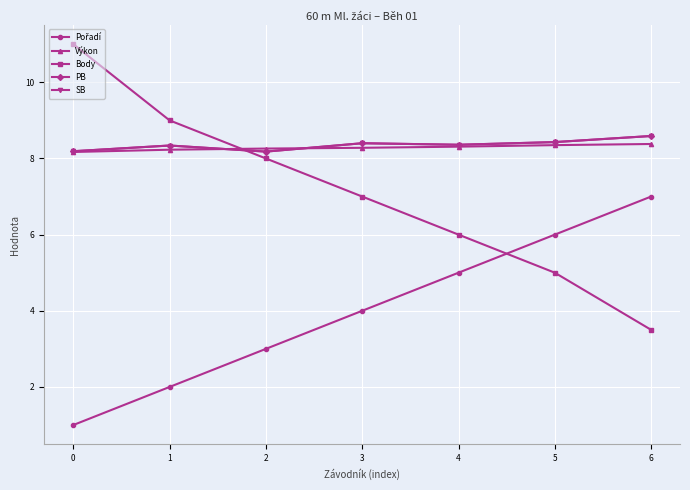

What is the difference between the SB values at 1 and 6?

0.2